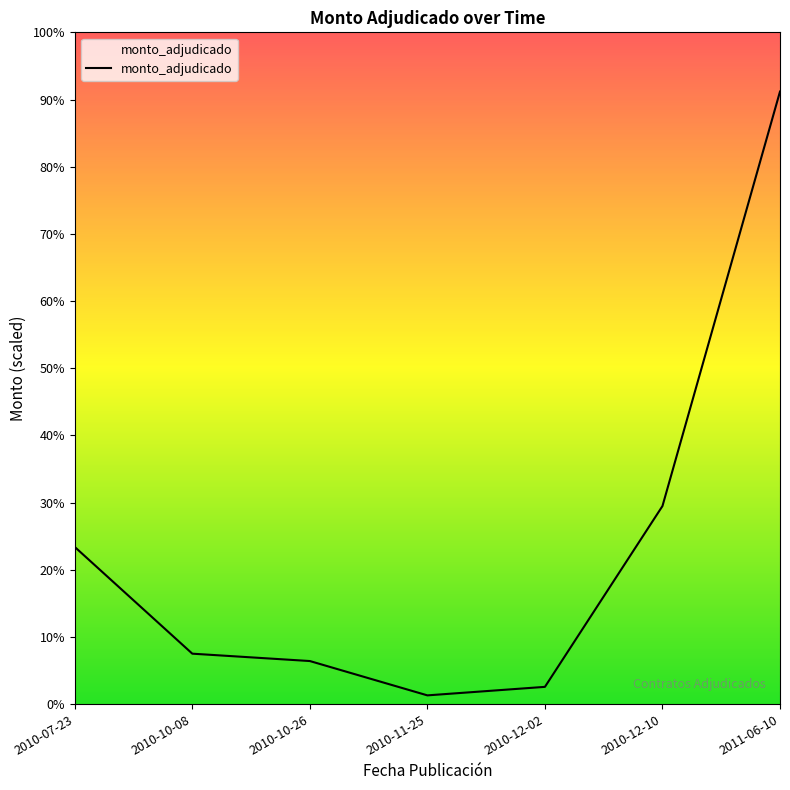

What is the difference between the values at 2010-10-26 and 2010-12-02?

1921536